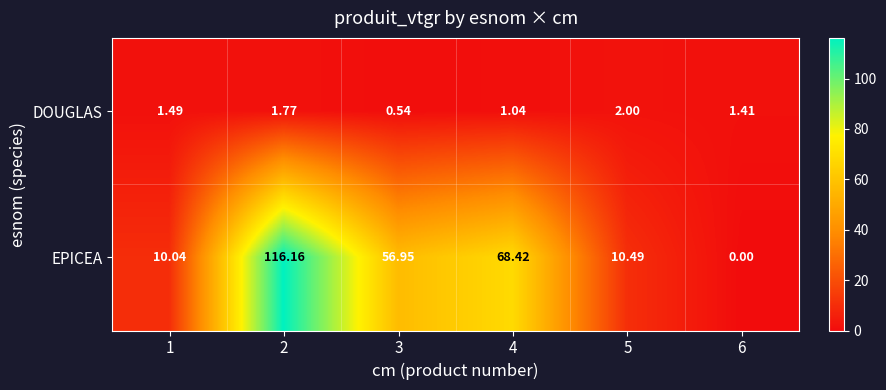

Rank the series by their maximum value, from highest to lowest.

EPICEA, DOUGLAS